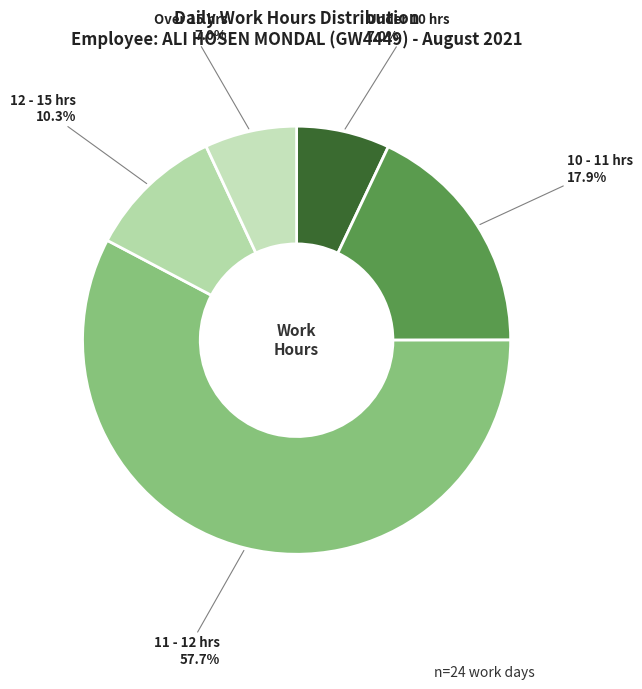

Which category has the biggest portion of the pie?

11 - 12 hrs